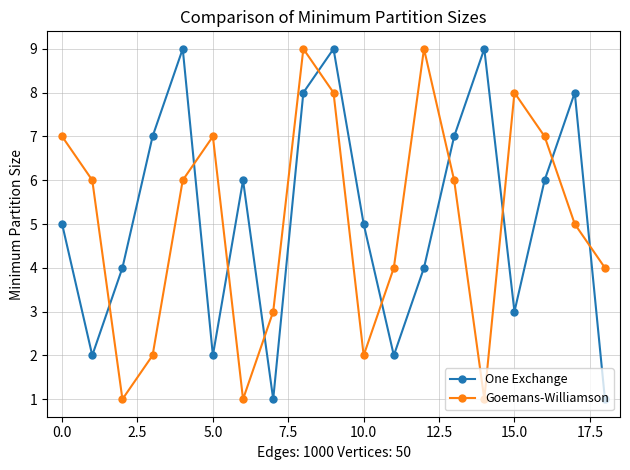

Reading right to left, what are all the values shown in this chart?

One Exchange: 1	8	6	3	9	7	4	2	5	9	8	1	6	2	9	7	4	2	5
Goemans-Williamson: 4	5	7	8	1	6	9	4	2	8	9	3	1	7	6	2	1	6	7